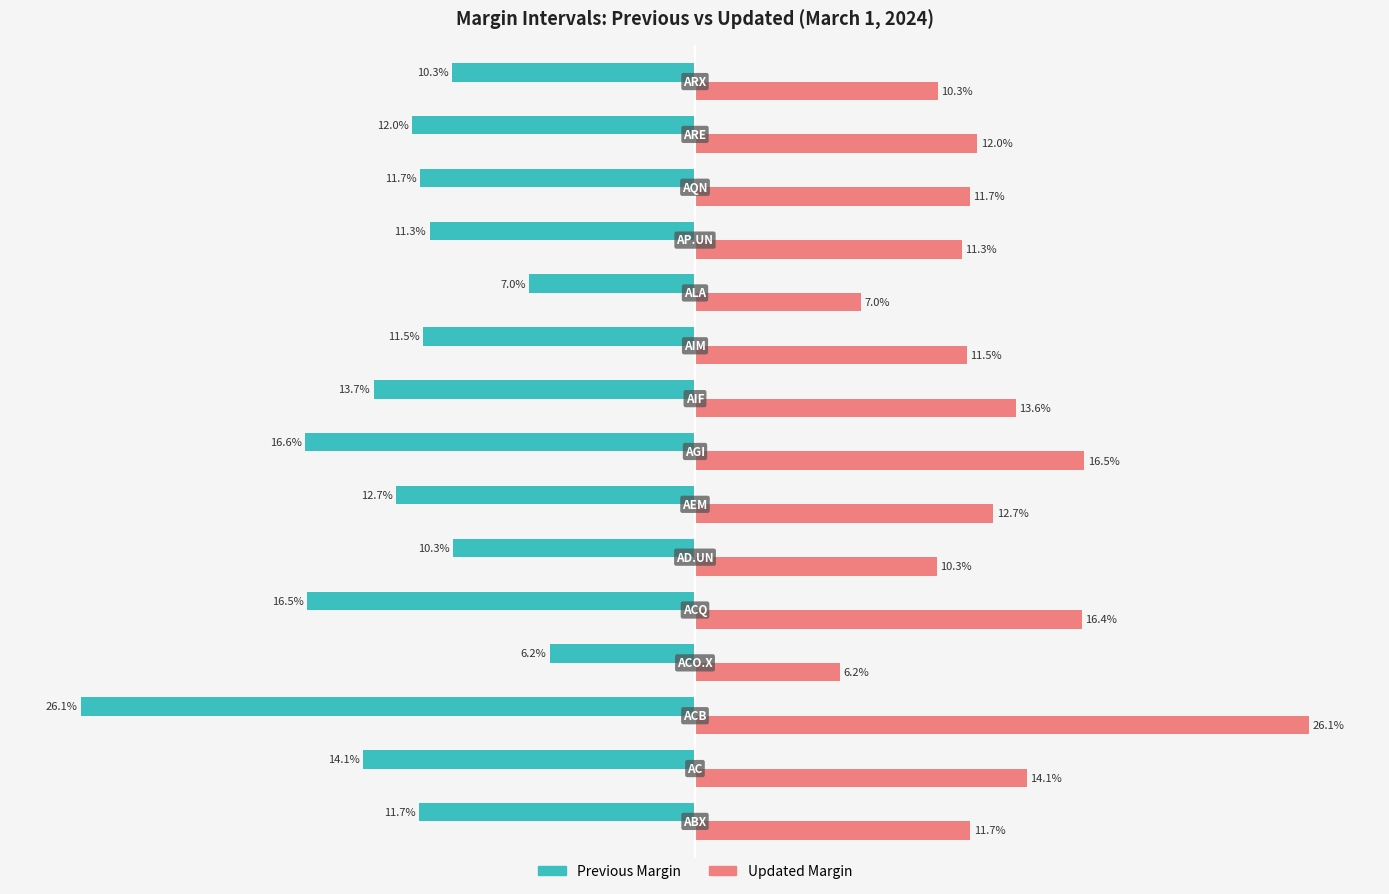

Which series has the largest total across all categories?

Updated Margin